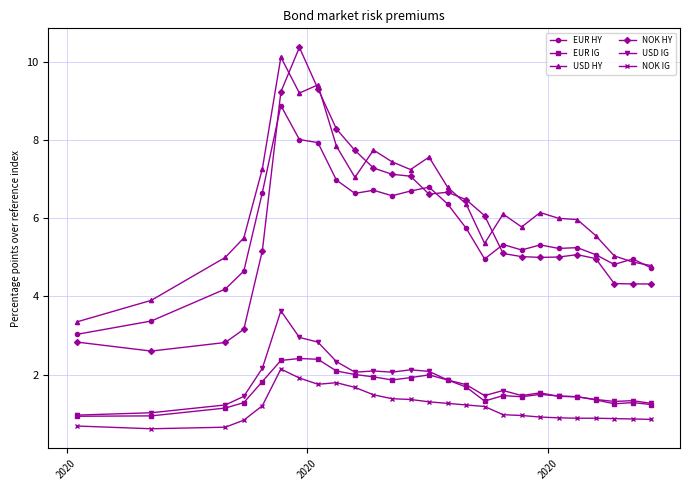

True or false: USD HY and USD IG intersect in this chart.

False